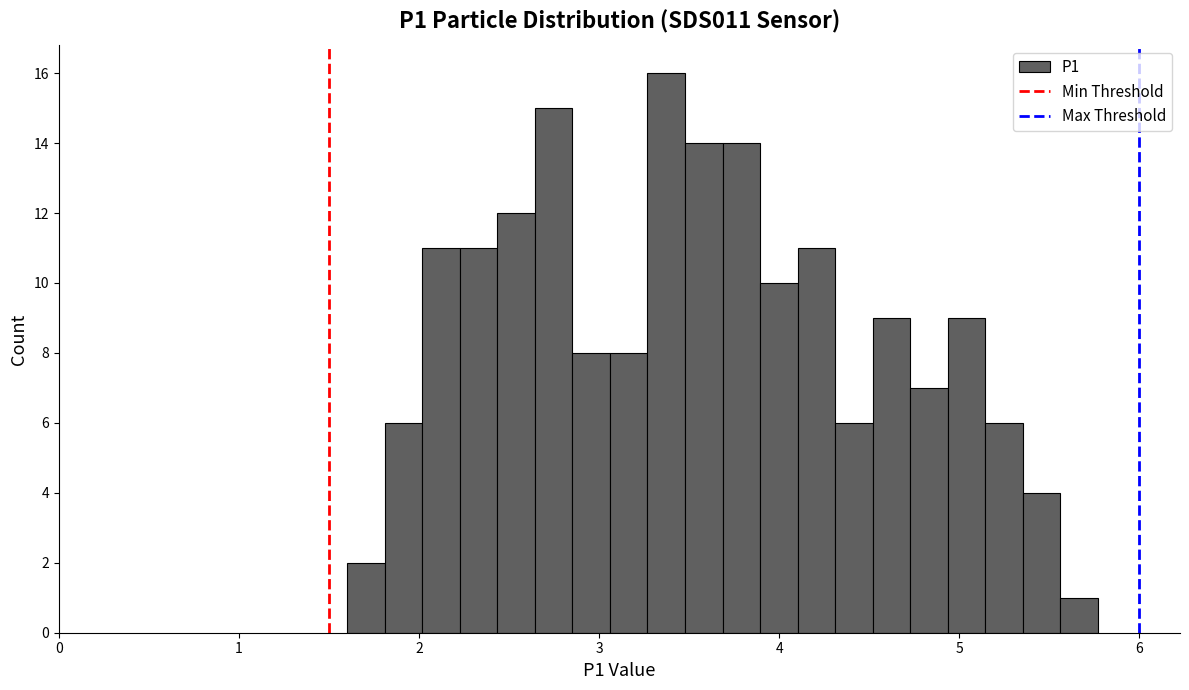

Read against the x-axis, roughly where is the centre of the tallest bar?

3.4